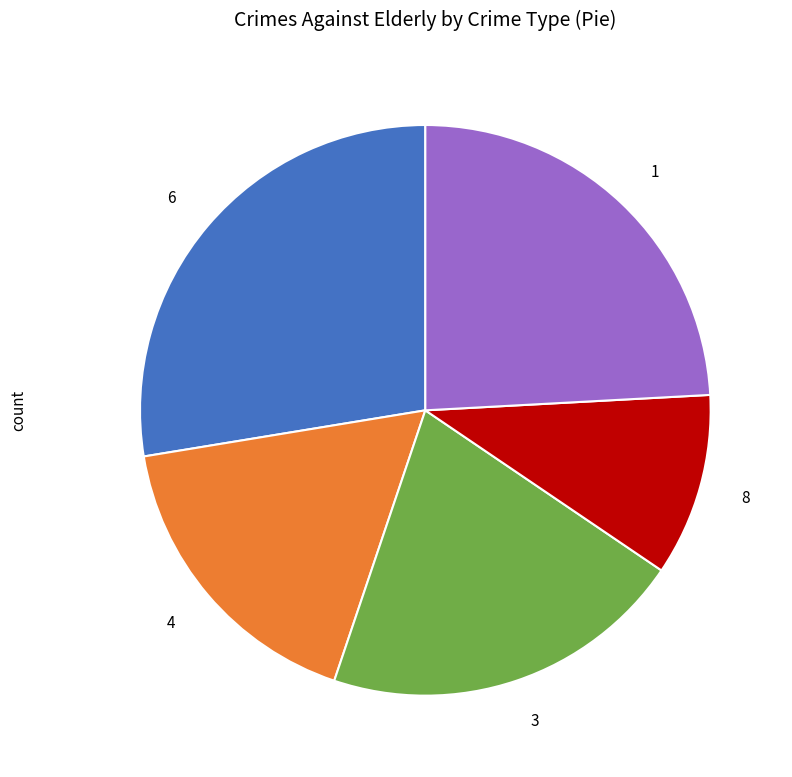

Is 4 the majority of the pie?

No